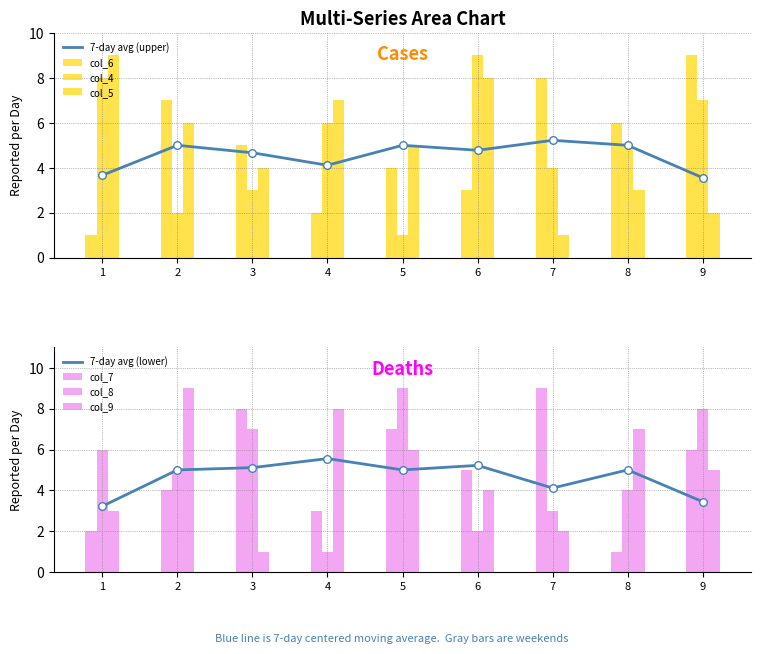

Which series has the largest Y range (max minus min)?

col_6